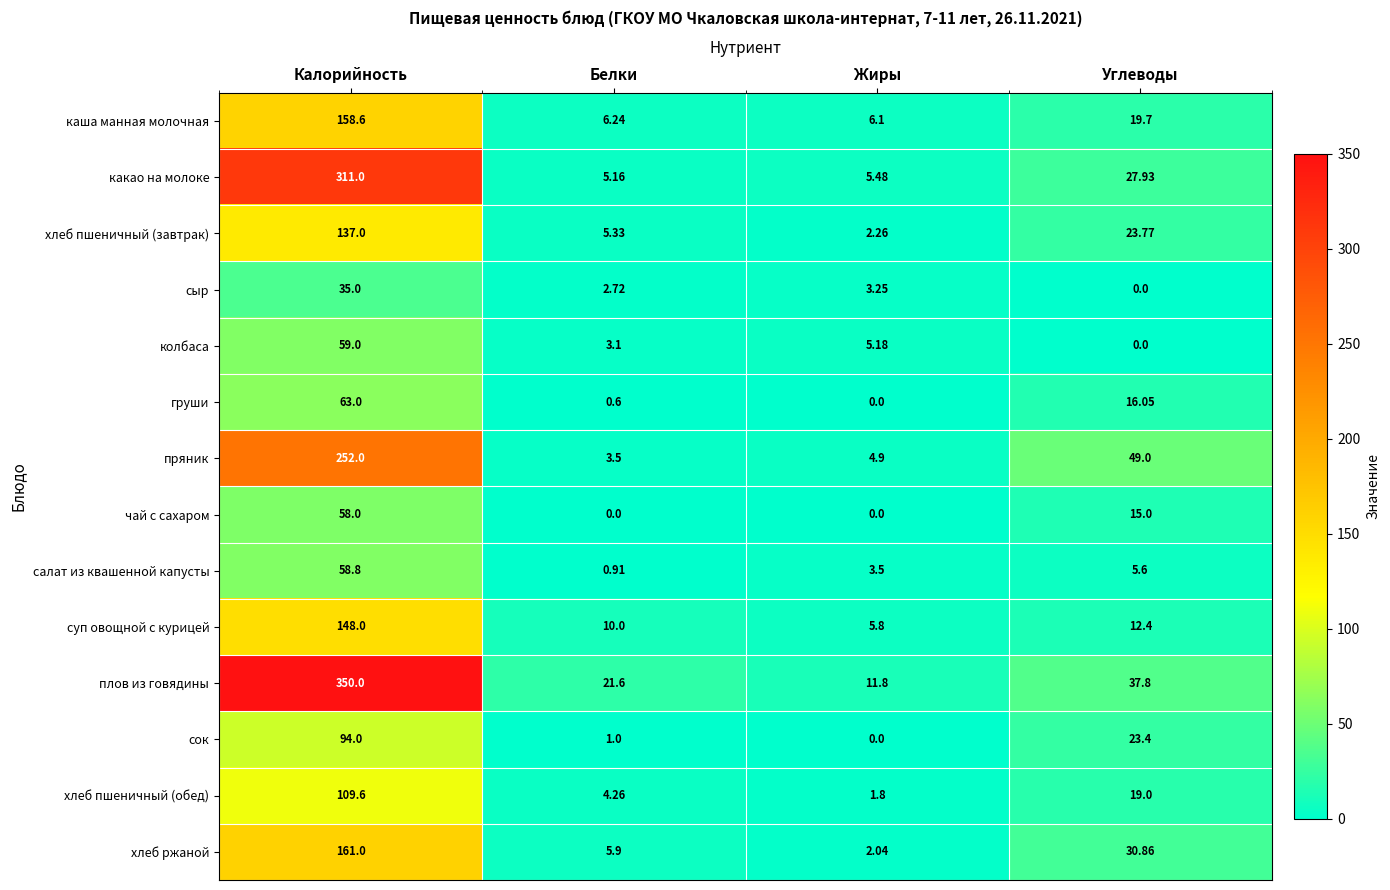

Which series has the largest range (max minus min)?

плов из говядины